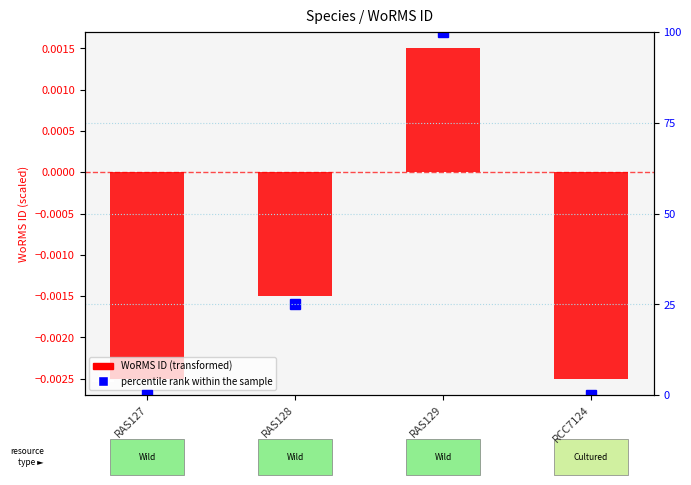

What are all the series names shown in the legend?

WoRMS ID (transformed), percentile rank within the sample